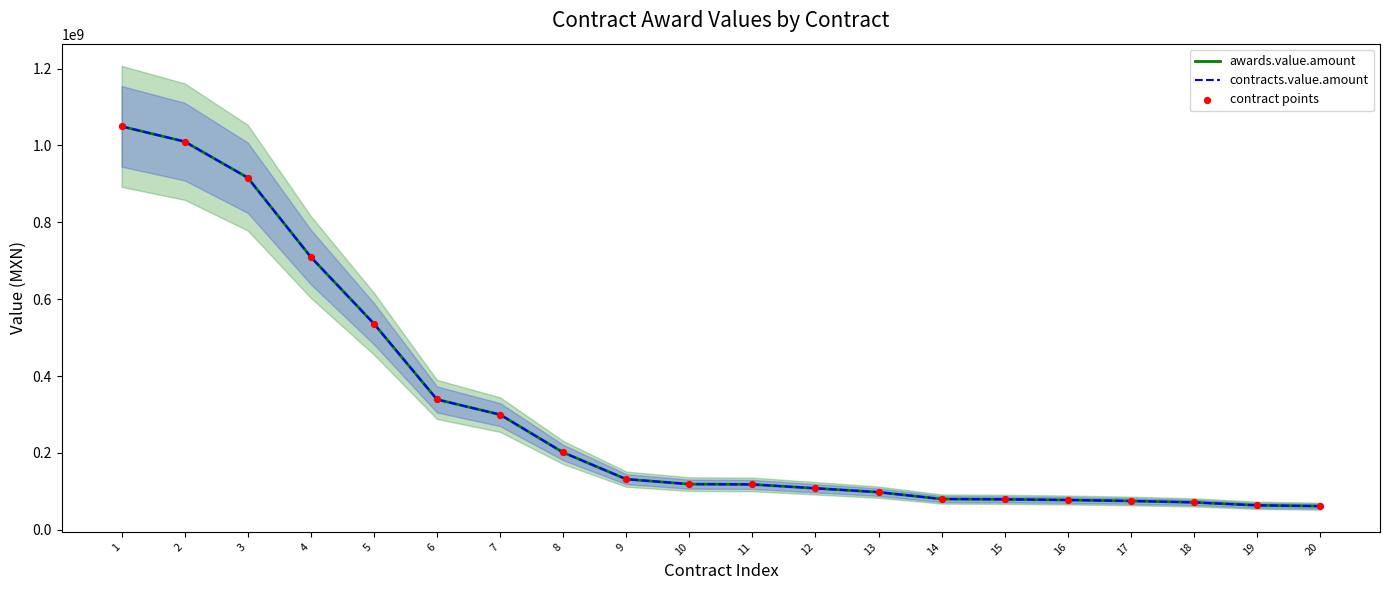

Which series reaches the maximum Y coordinate?

awards.value.amount